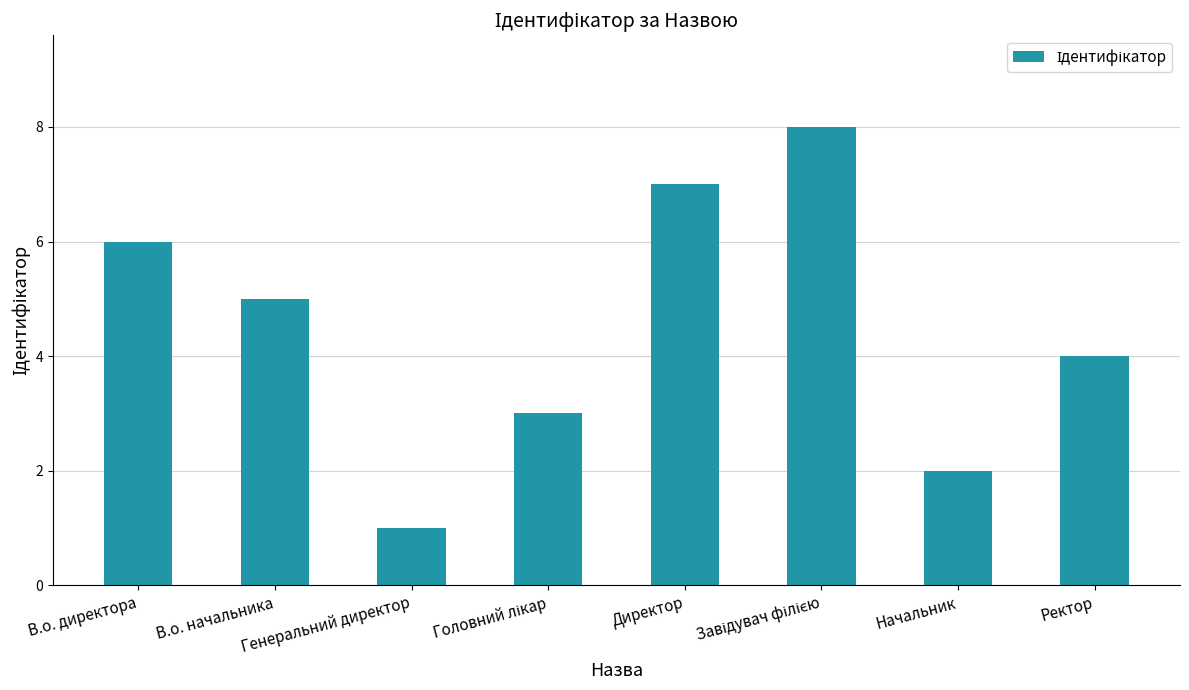

What is the smallest value displayed?

1